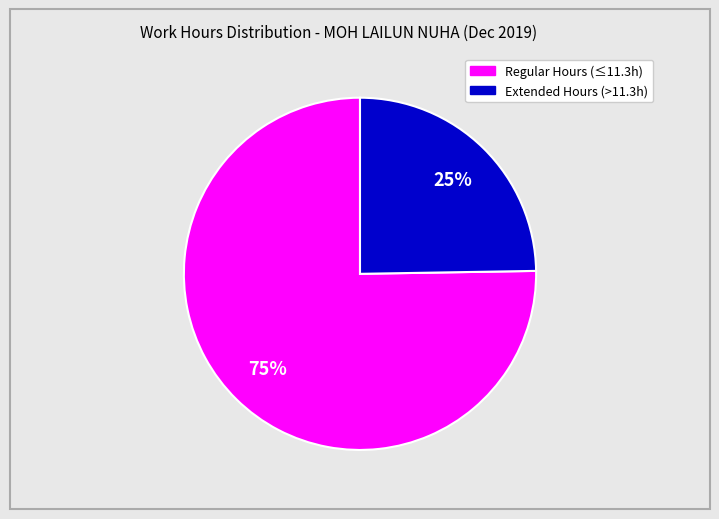

Count the number of slices in the pie.

2